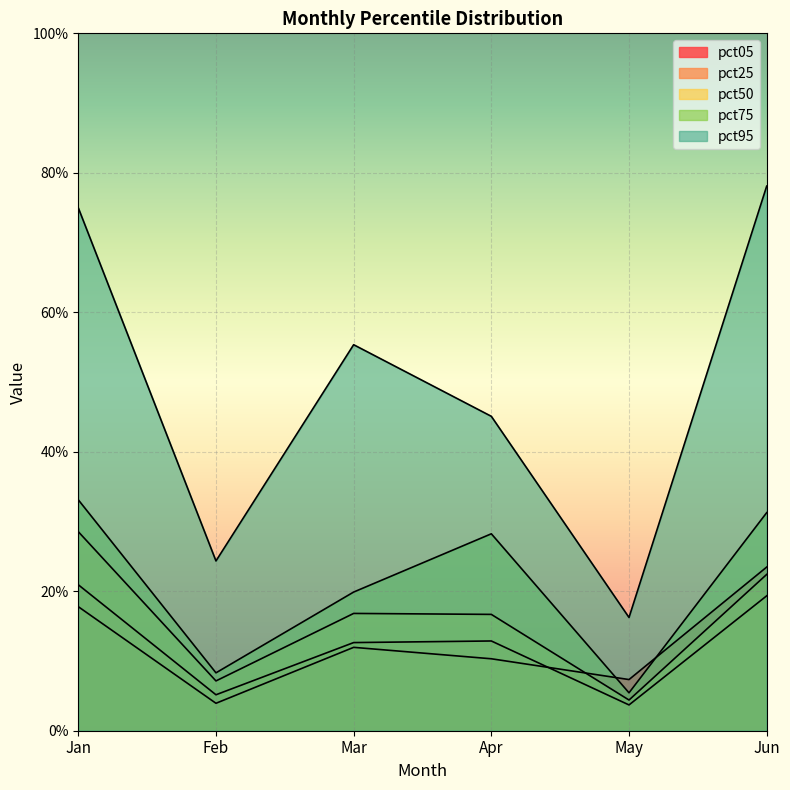

At which category does the chart reach its minimum across all series?

May